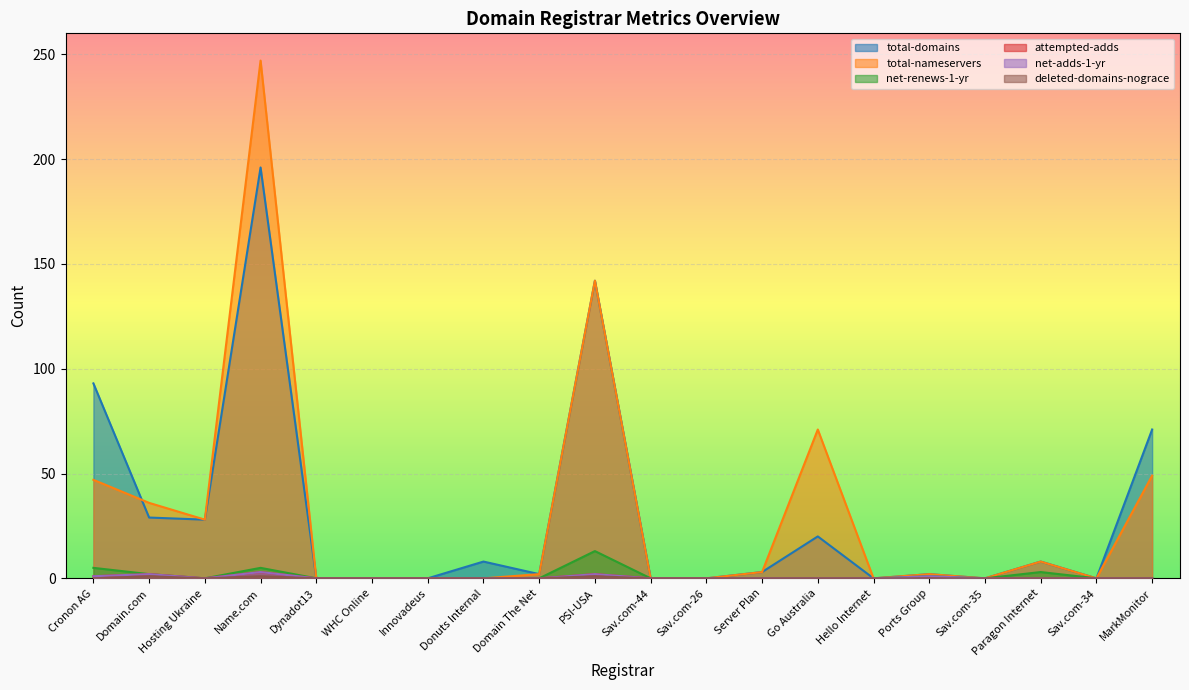

What is the sum of all net-adds-1-yr values?

9